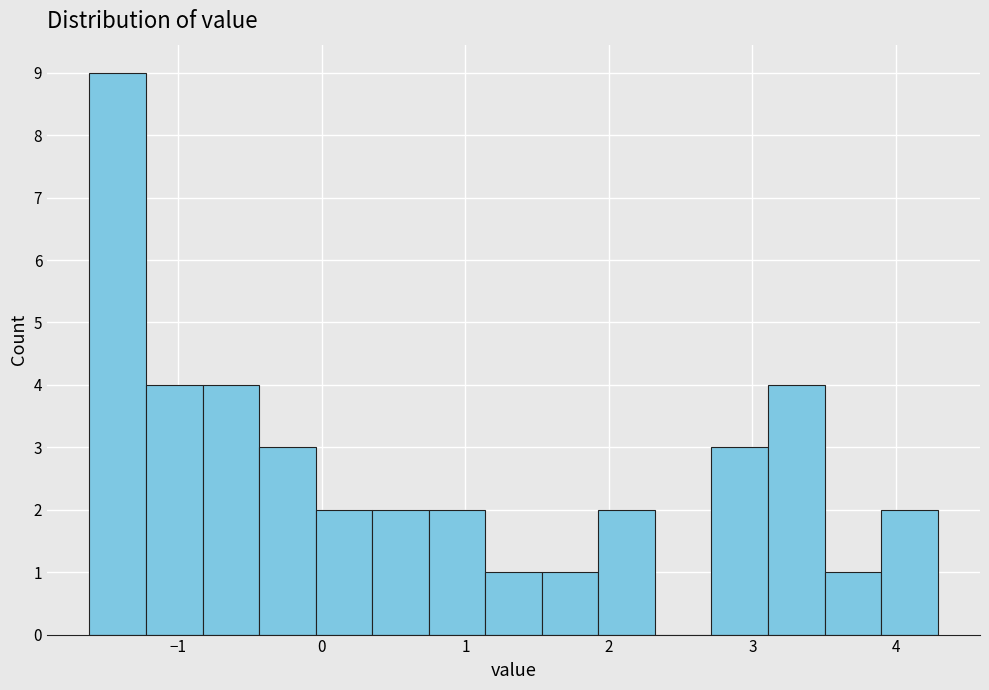

Around what value on the x-axis is the tallest bar? Give the approximate position of its centre, as read against the axis.

-1.4